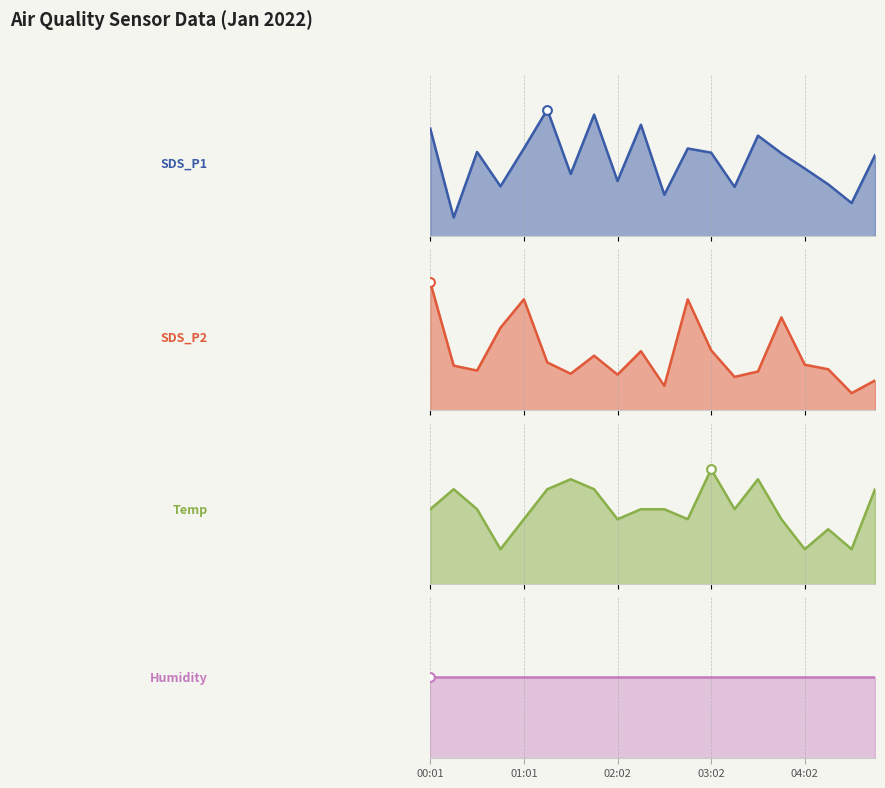

Which series has the widest spread of Y values?

SDS_P1_line